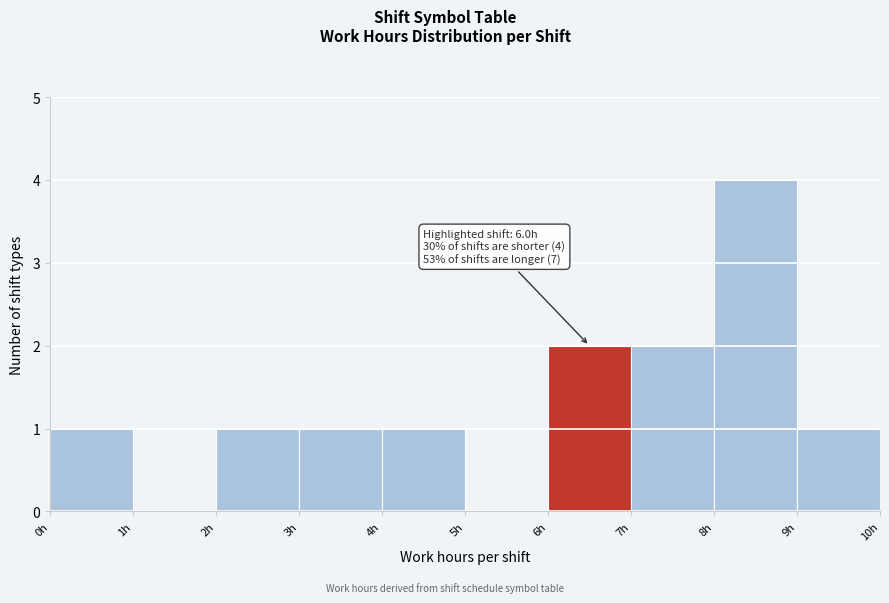

Which range on the x-axis has the tallest bar?

8 to 9